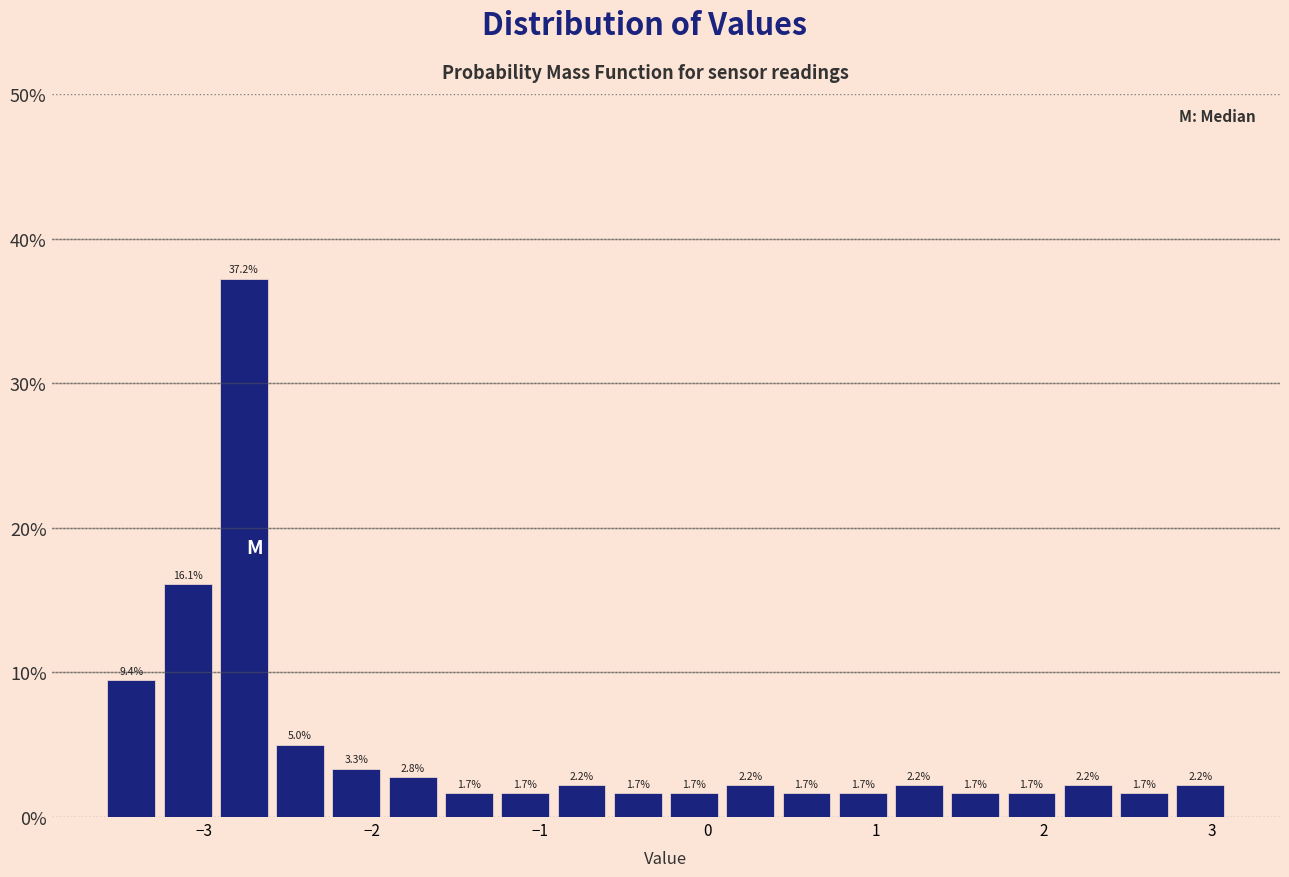

Around what value on the x-axis is the tallest bar? Give the approximate position of its centre, as read against the axis.

-2.8